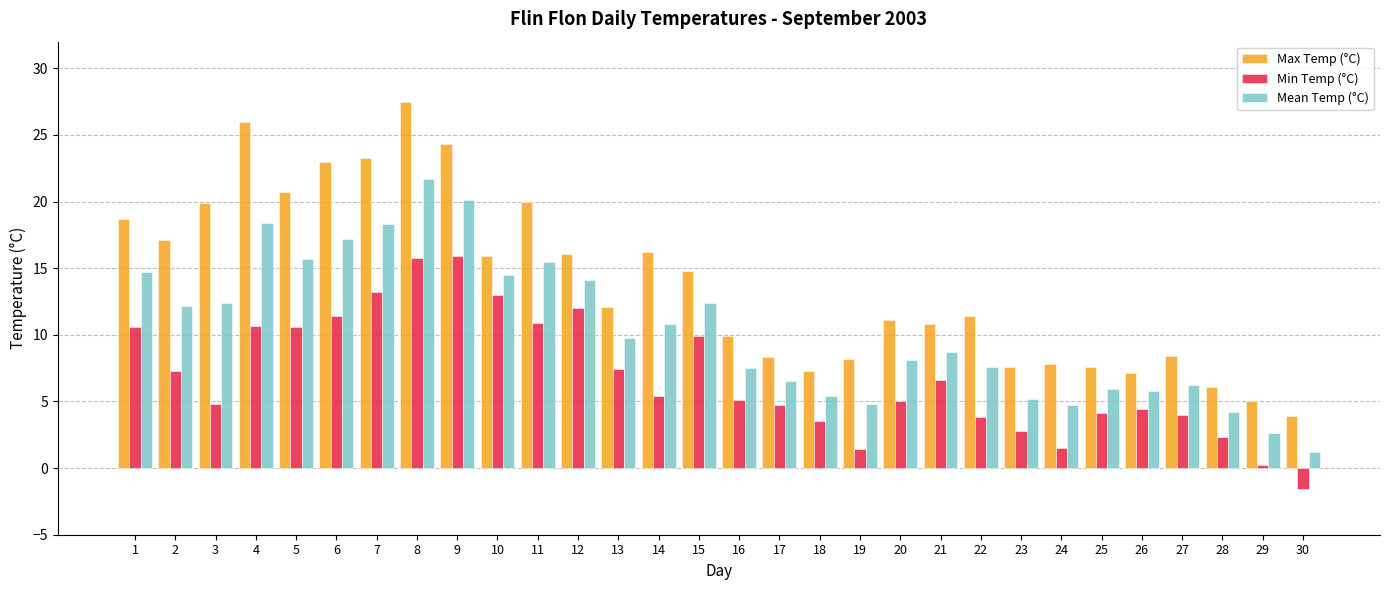

How many bars are there in total?

90